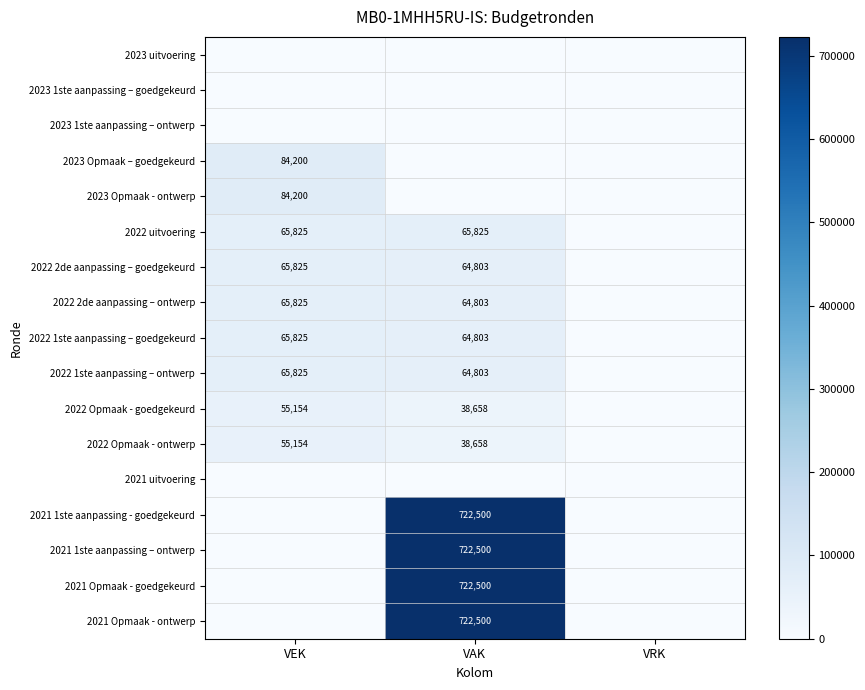

The 2022 2de aanpassing – goedgekeurd series shows 64803 at VAK. True or false?

True